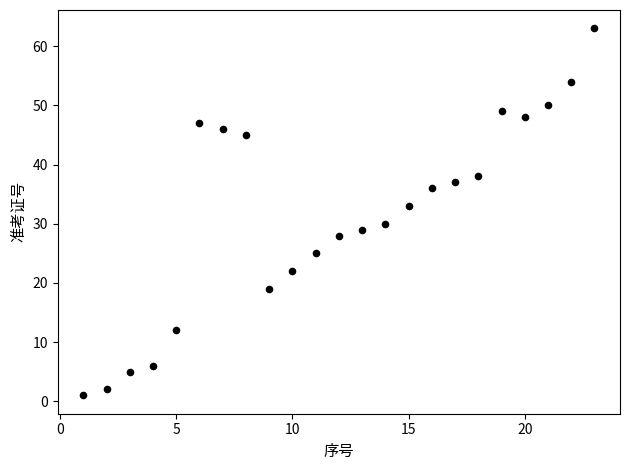

What Y value in the scatter plot is closest to 32?

33